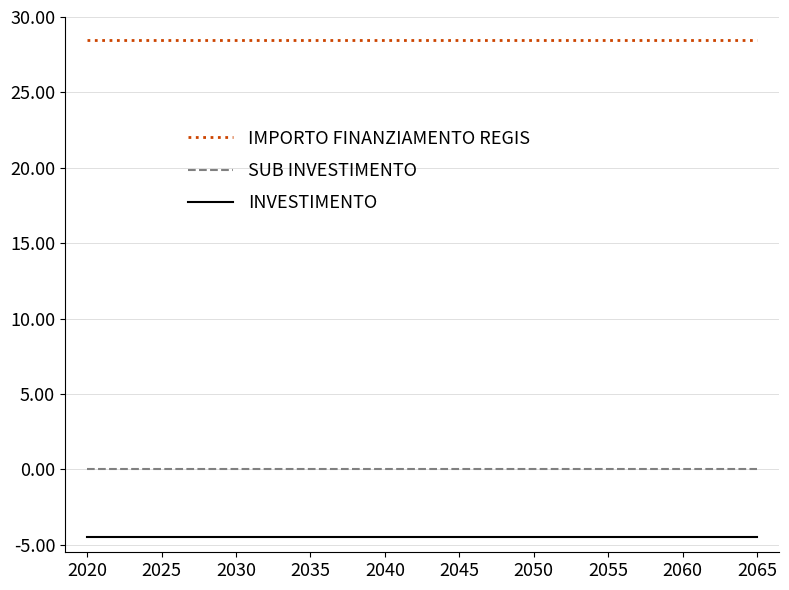

Is the value of SUB INVESTIMENTO at 2040 greater than the value of INVESTIMENTO at 2020?

Yes